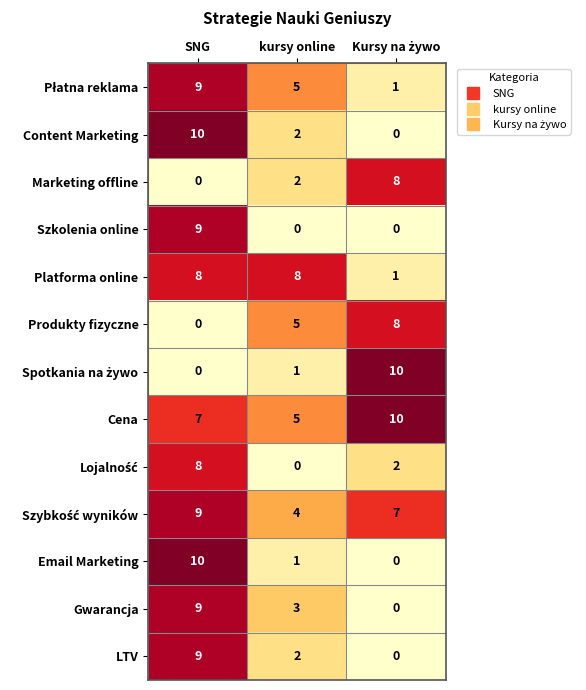

The Email Marketing series shows 1 at kursy online. True or false?

True